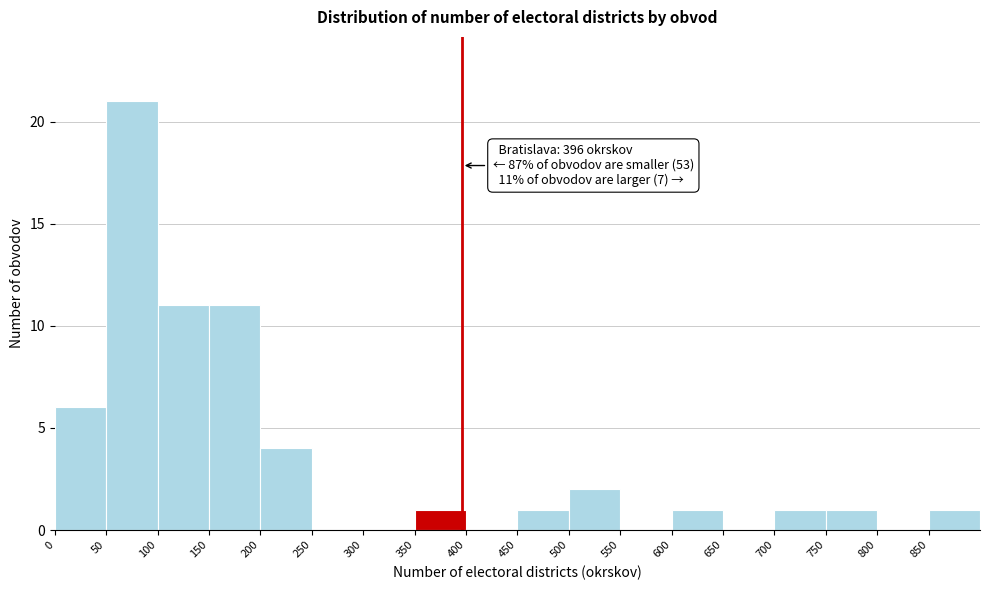

Over which range of the x-axis is the bar tallest?

50 to 100